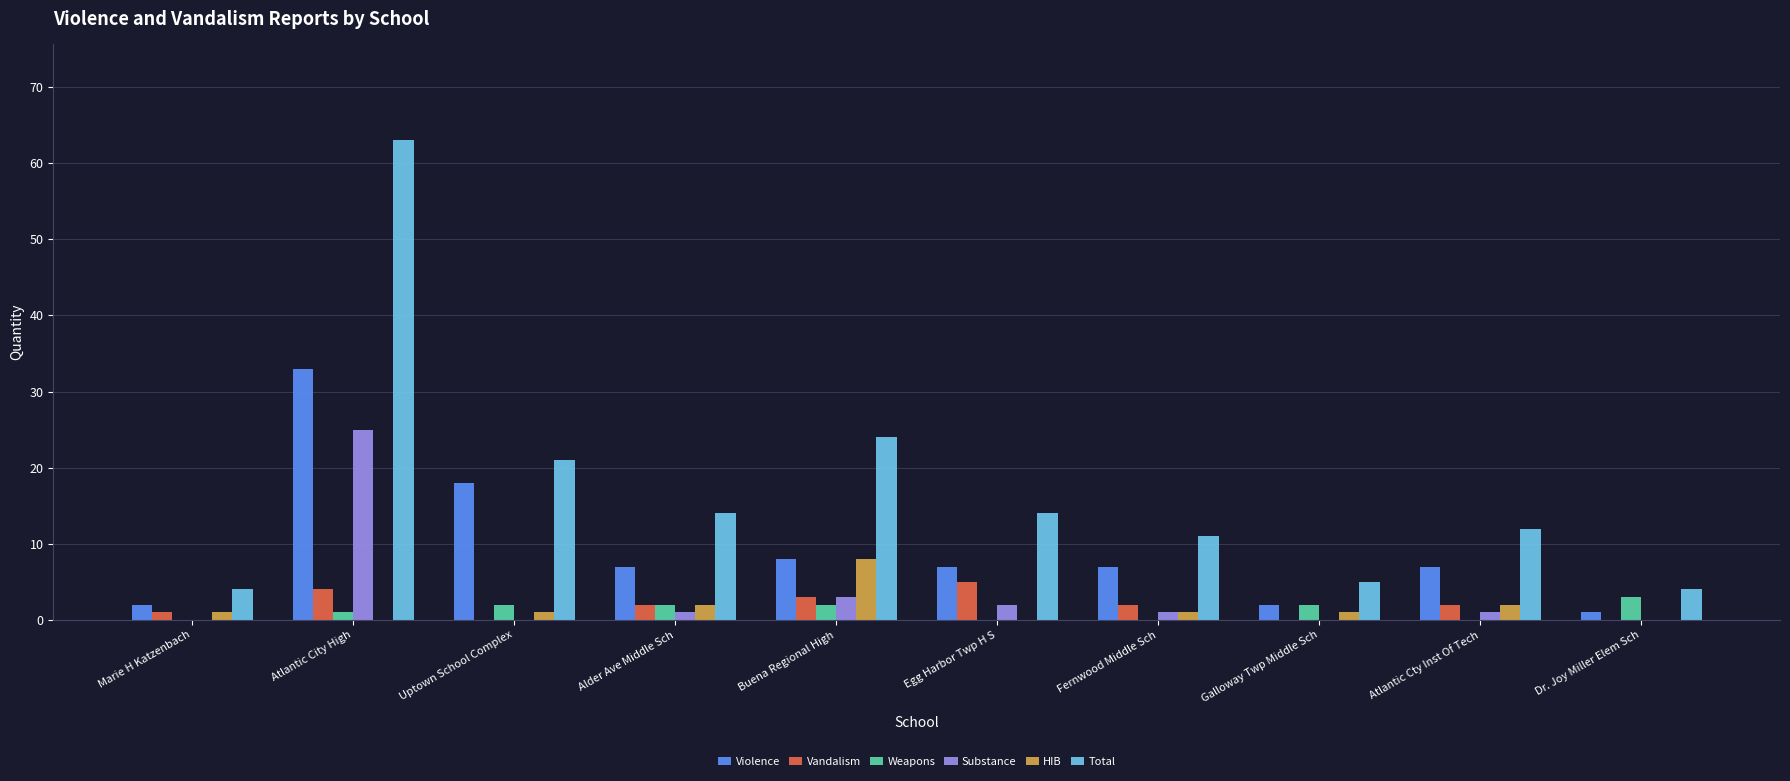

Where is Violence nearest to the value 17?

Uptown School Complex